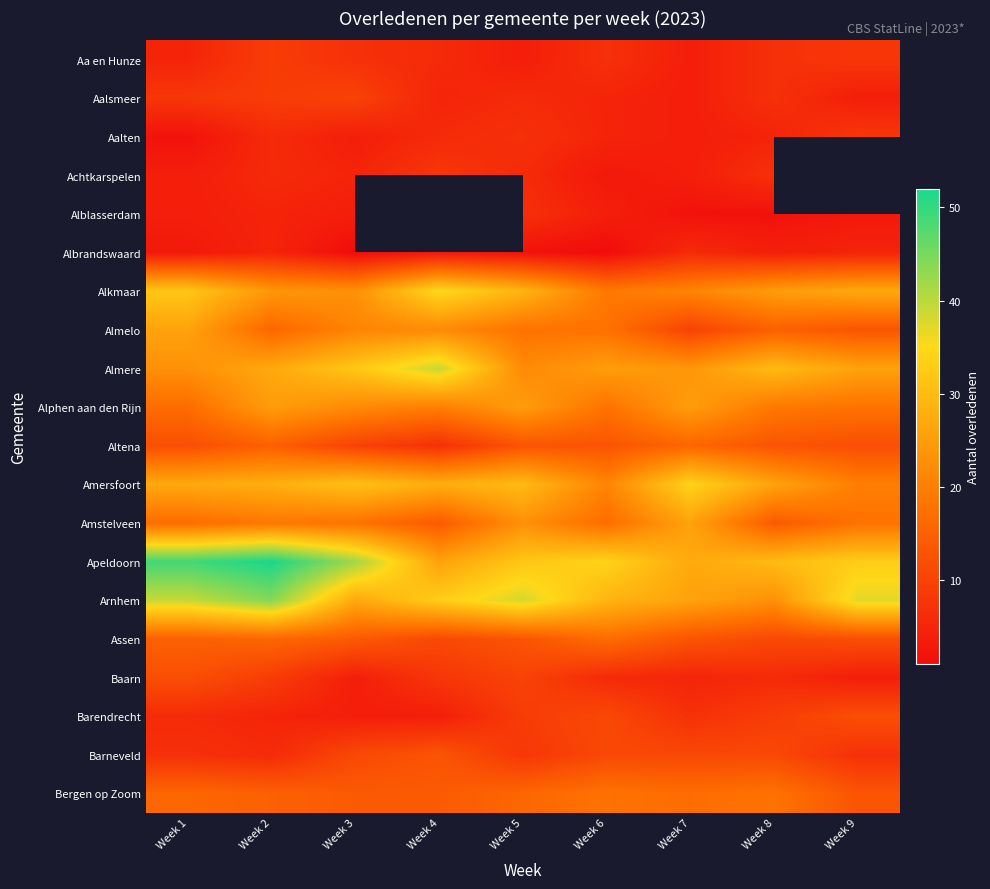

What is the minimum value for Alphen aan den Rijn?

17.0